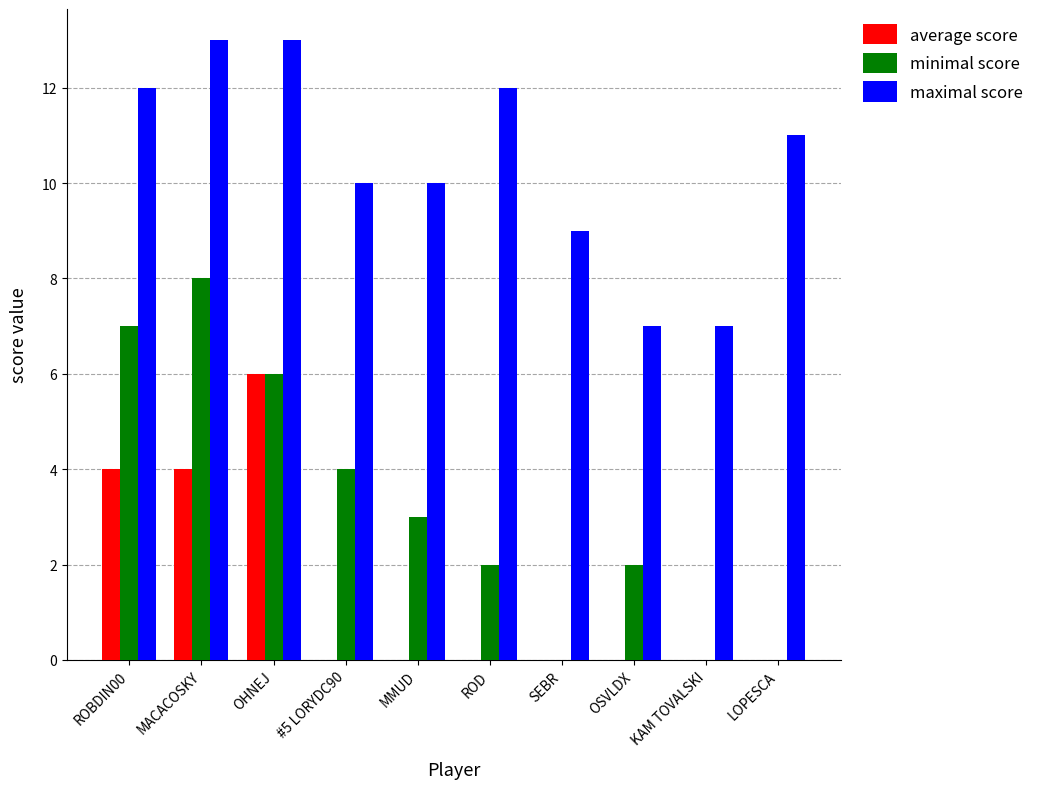

Is it true that minimal score equals 2 at ROBDIN00?

False